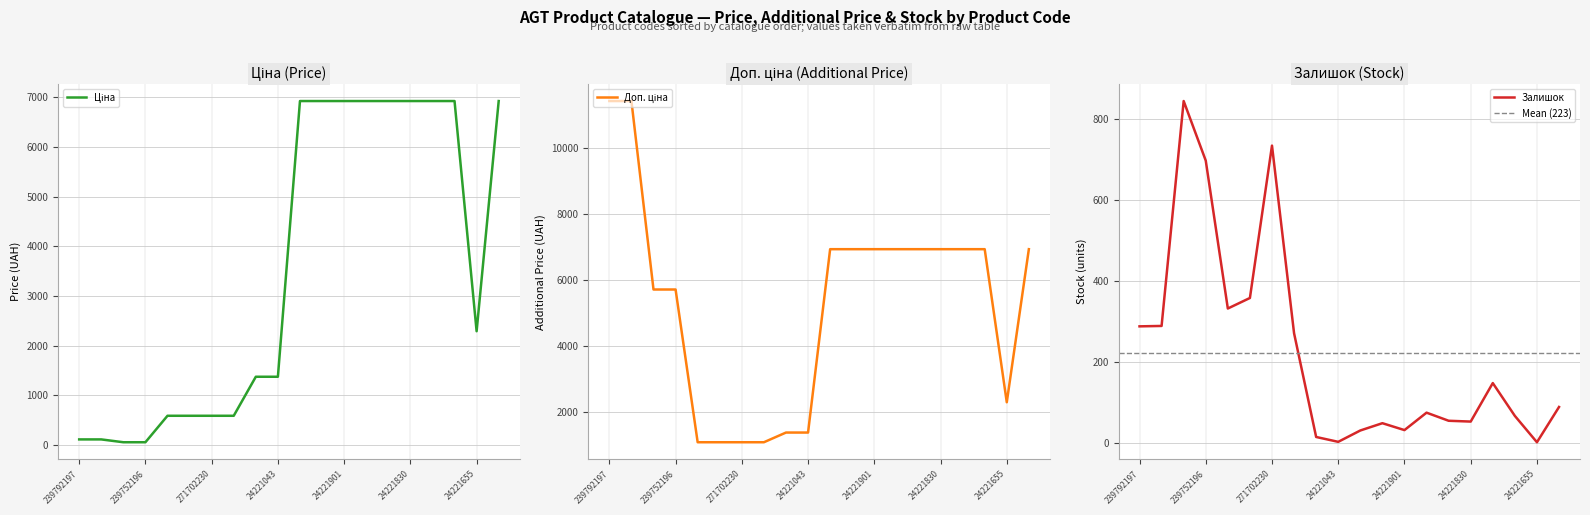

How many values in the Доп. ціна series are below 6925?

9